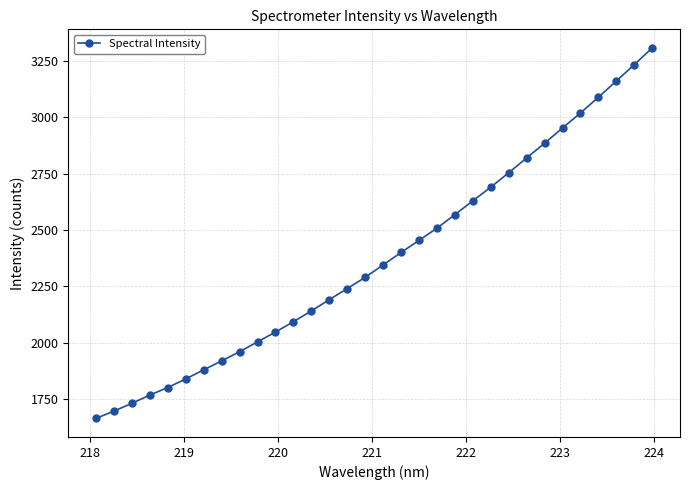

Count the number of values greater than 2344.

16